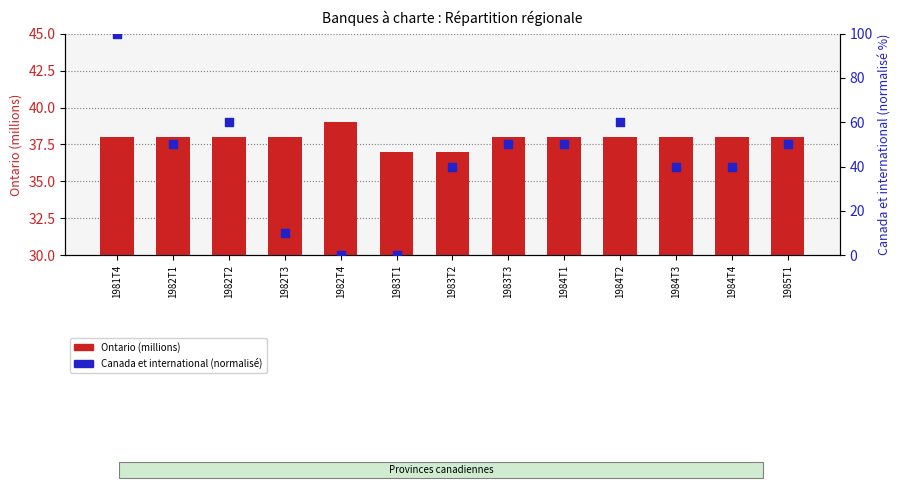

At how many categories does at least one series exceed 55?

3